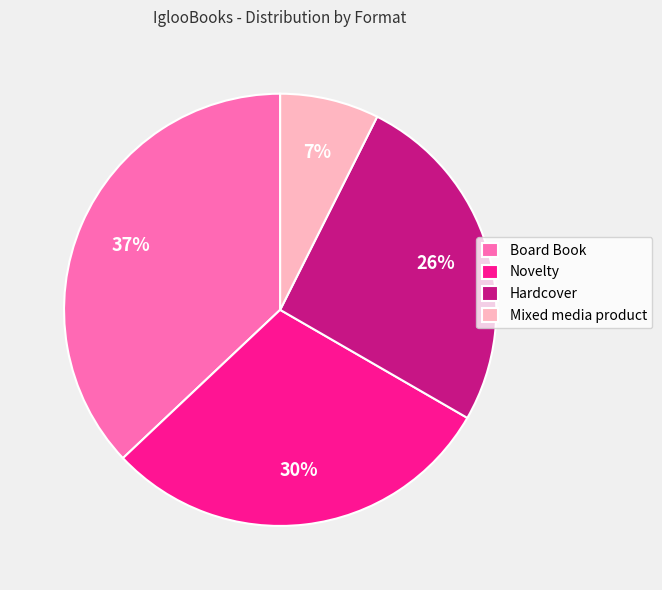

How many slices are in this pie chart?

4